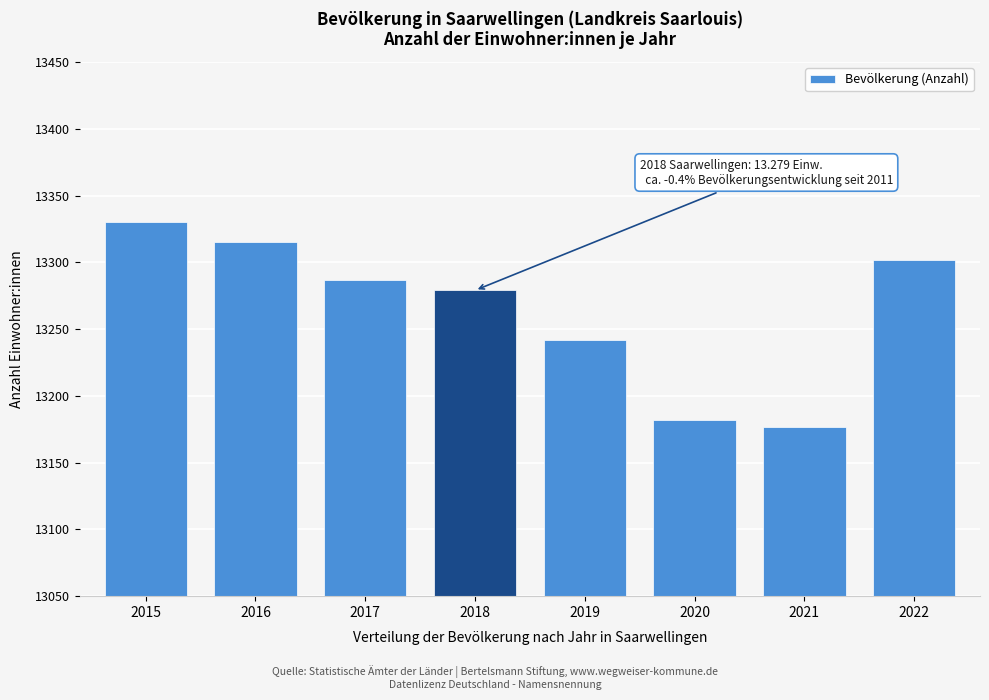

Reading left to right, list all the values displayed in this chart.

13330	13315	13287	13279	13242	13182	13177	13302